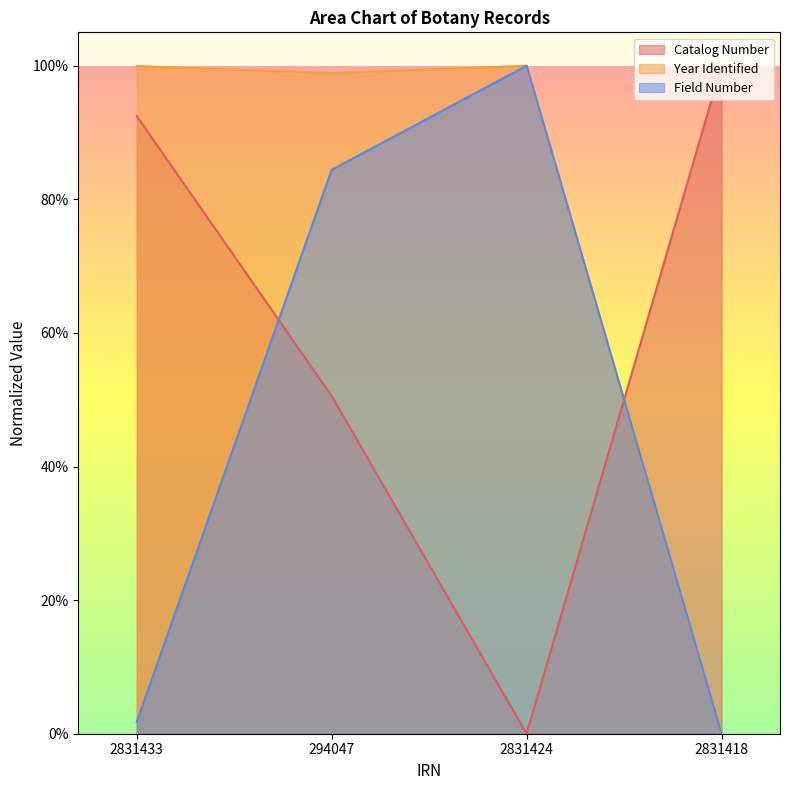

At which label does Catalog Number reach its peak?

2831418